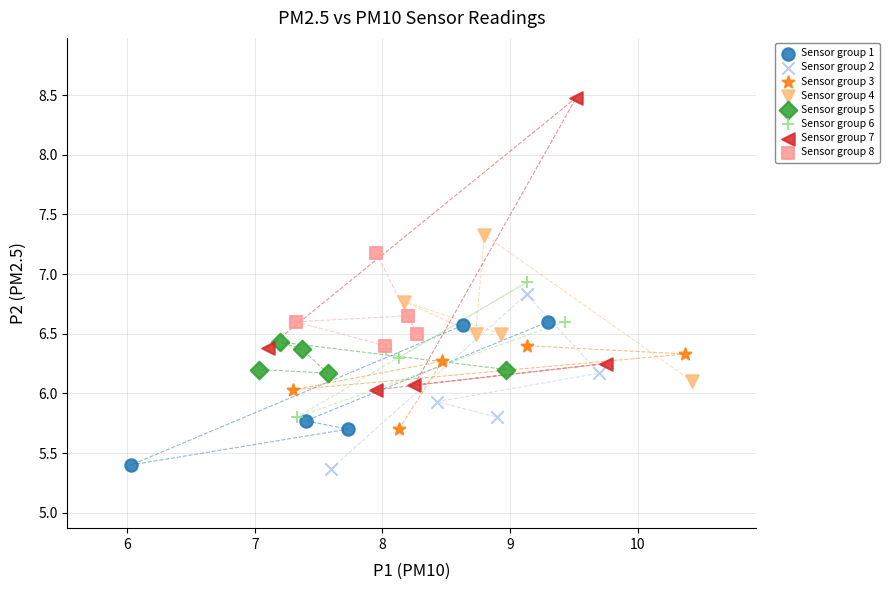

Which series reaches the maximum Y coordinate?

Sensor group 7